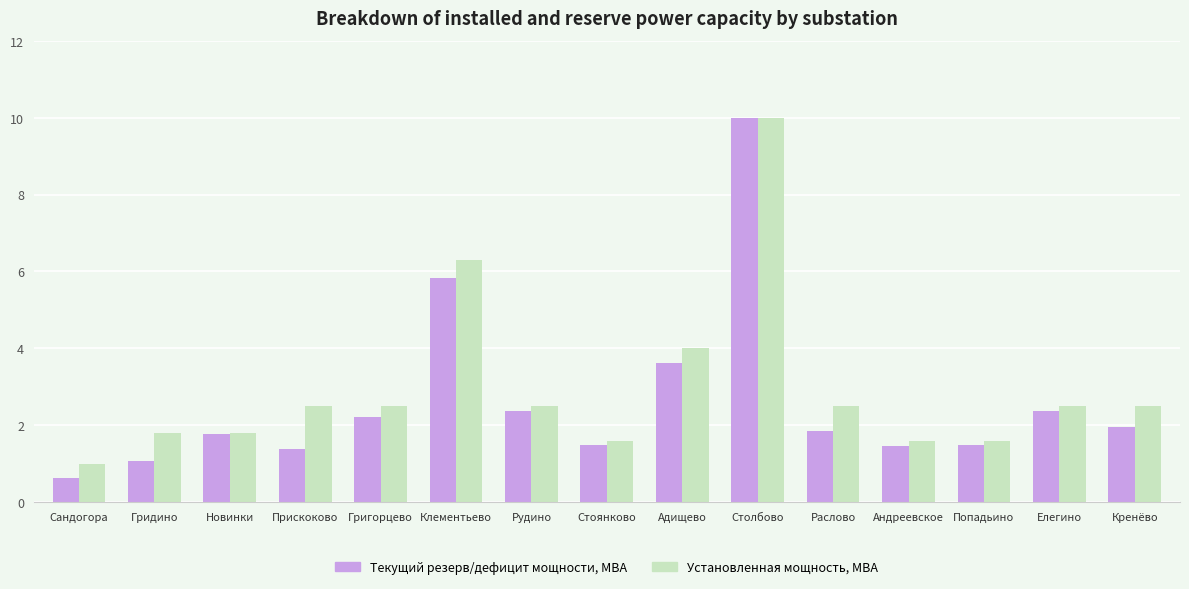

Is it true that Текущий резерв/дефицит мощности, МВА equals 1.9 at Раслово?

True